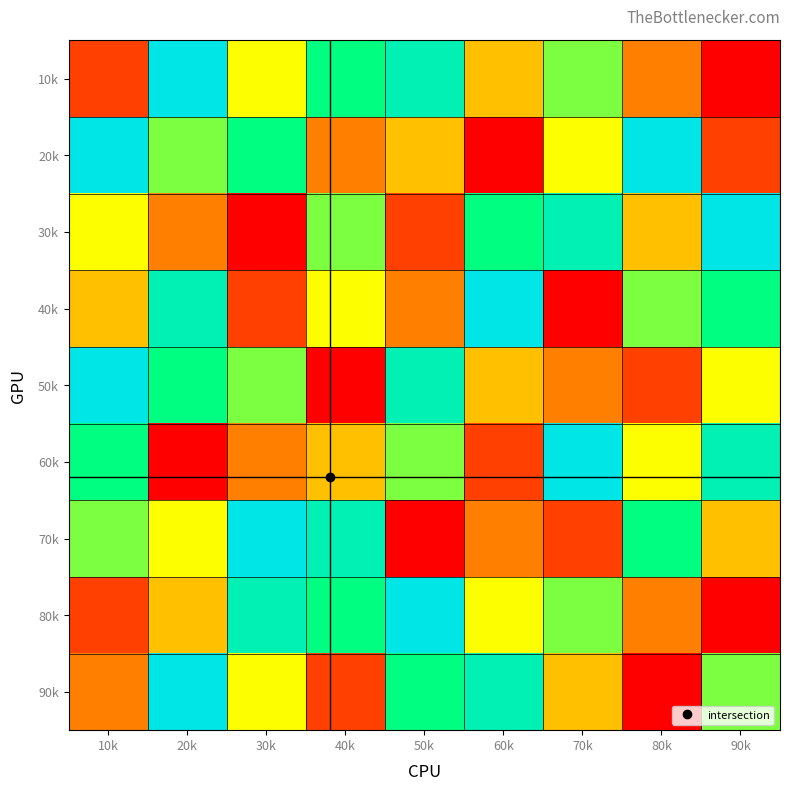

Between 90k and 10k, which is larger?

10k